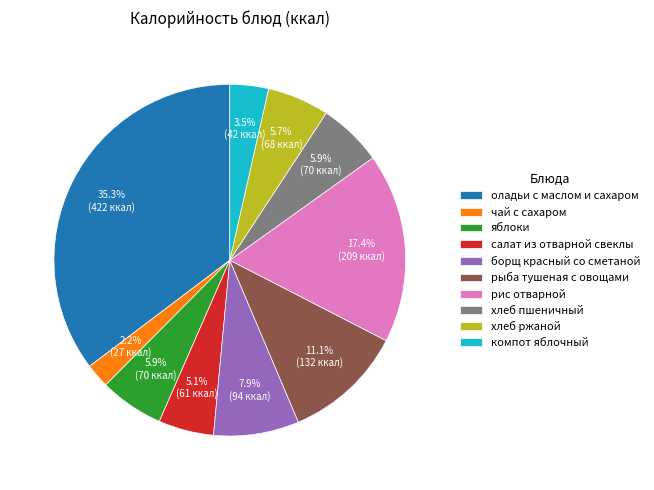

Which has a higher value, чай с сахаром or салат из отварной свеклы?

салат из отварной свеклы